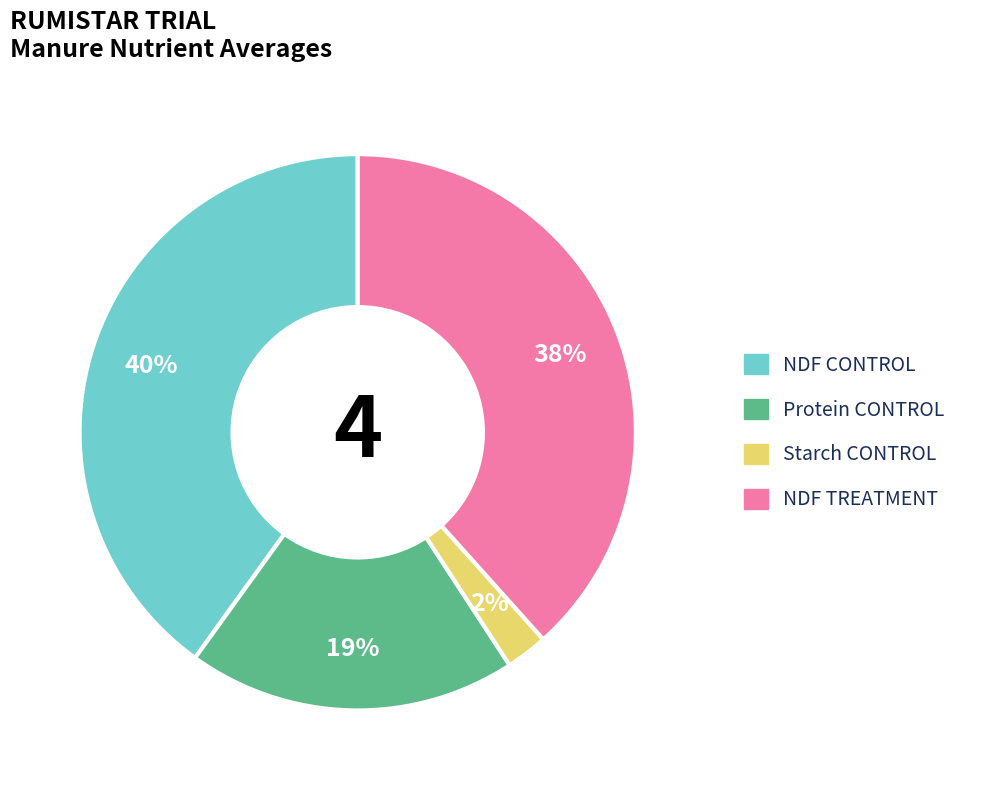

What is the ratio of the value at NDF CONTROL to the value at Protein CONTROL?

2.1